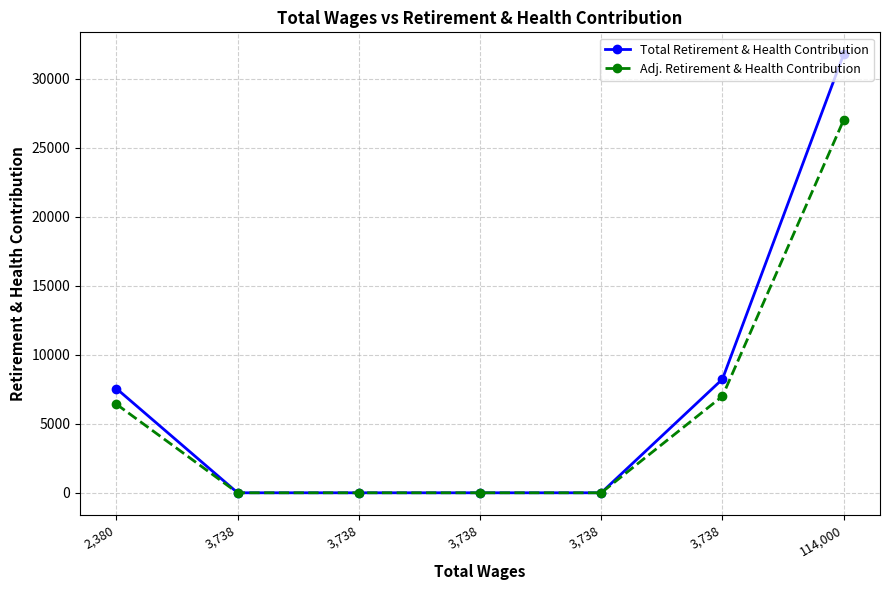

Which series has the largest range (max minus min)?

Total Retirement & Health Contribution